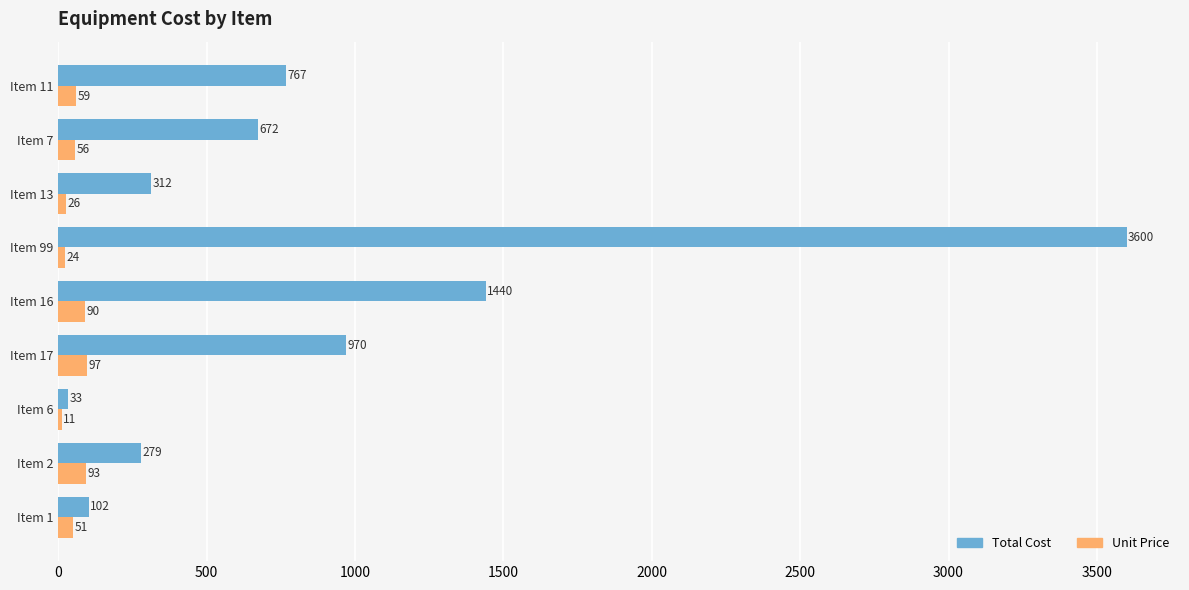

The Total Cost series shows 102 at Item 1. True or false?

True